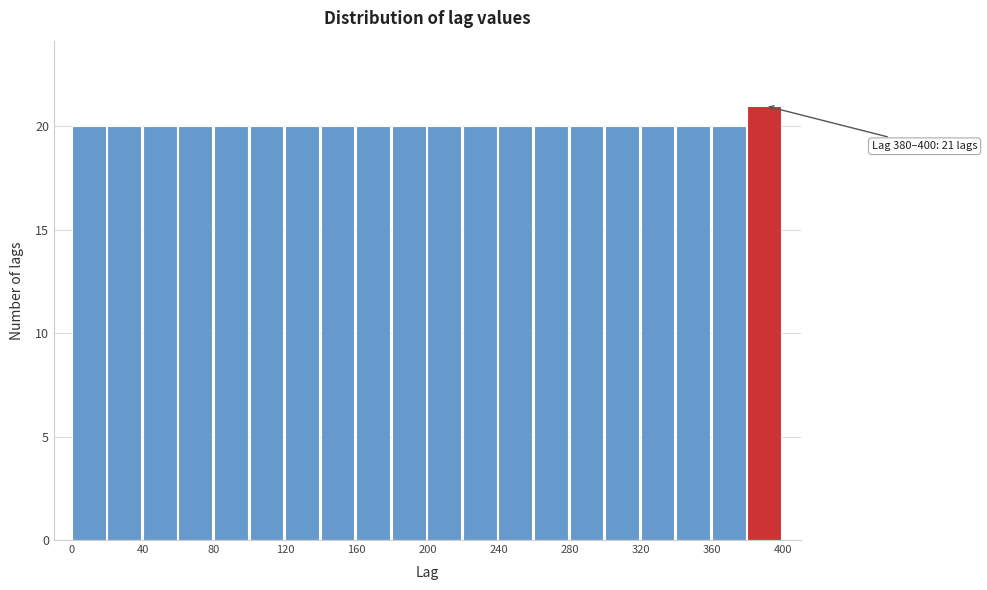

Over which range of the x-axis is the bar tallest?

380 to 400